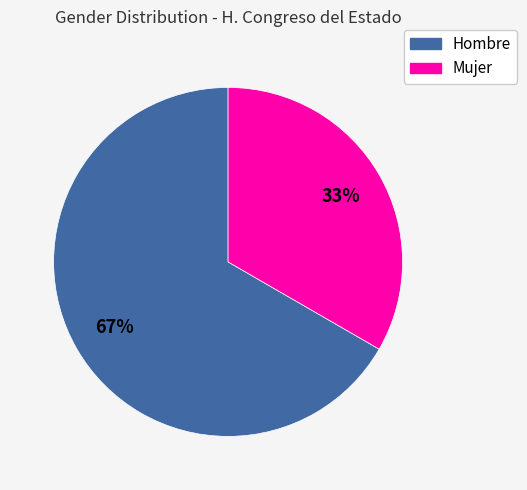

Rank the categories by value from highest to lowest.

Hombre, Mujer